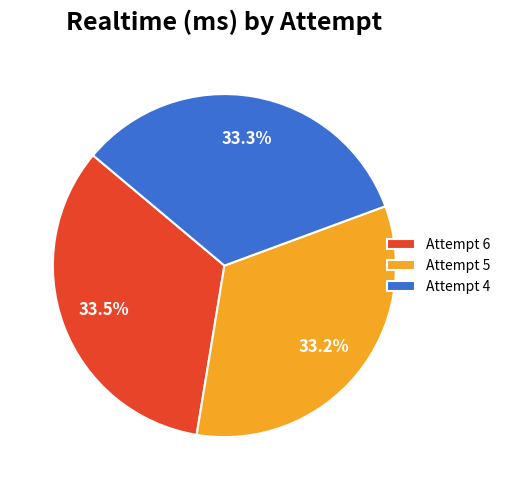

What is the ratio of the value at Attempt 5 to the value at Attempt 6?

1.0